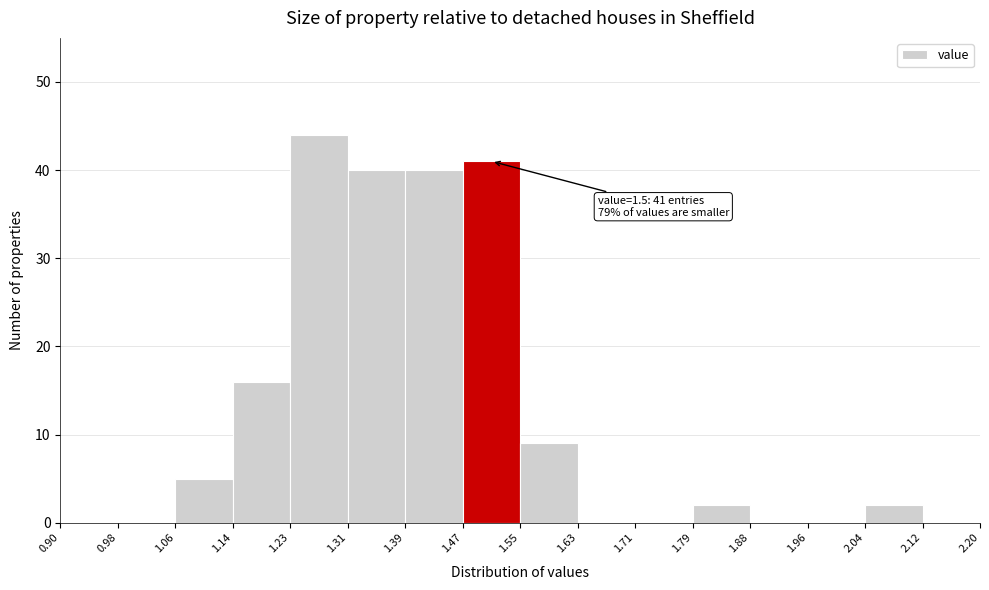

Which range on the x-axis has the tallest bar?

1.23 to 1.31